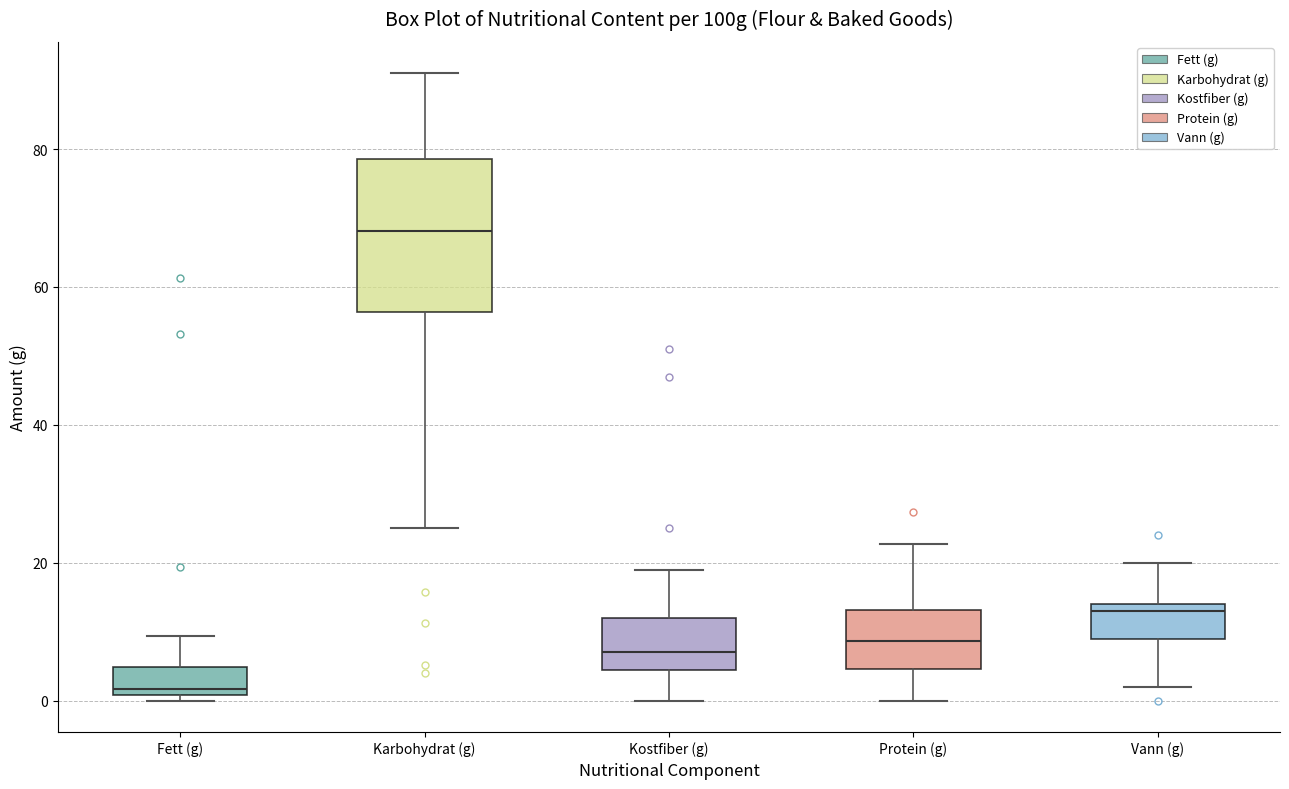

Reading left to right, transcribe this box plot: for each box, give where its median line is, the range the box spans, and where its two whiskers end, as read against the y-axis. The values are not printed on the chart, so give them approximately, as read against the axis.

Fett (g): median 2, box 0 to 4, whiskers 0 (just below the box's lower edge) to 10
Karbohydrat (g): median 68, box 56 to 78, whiskers 26 to 92
Kostfiber (g): median 8, box 4 to 12, whiskers 0 to 20
Protein (g): median 8, box 4 to 14, whiskers 0 to 22
Vann (g): median 14 (just below the box's upper edge), box 10 to 14, whiskers 2 to 20